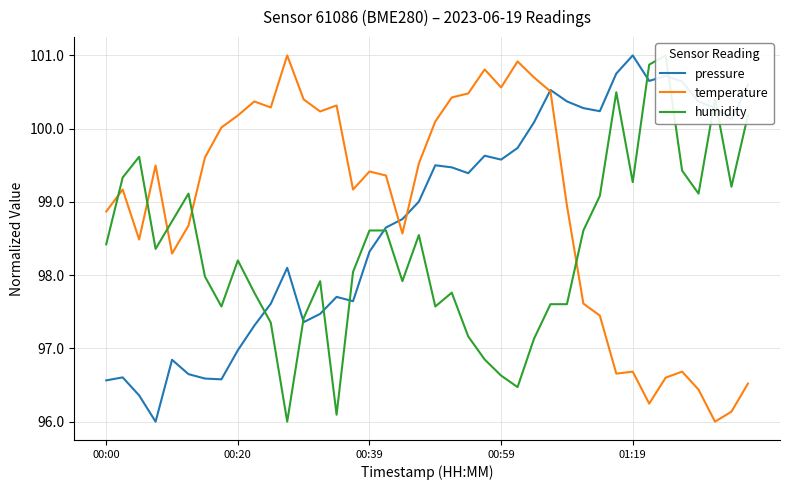

How many series are shown in this chart?

3